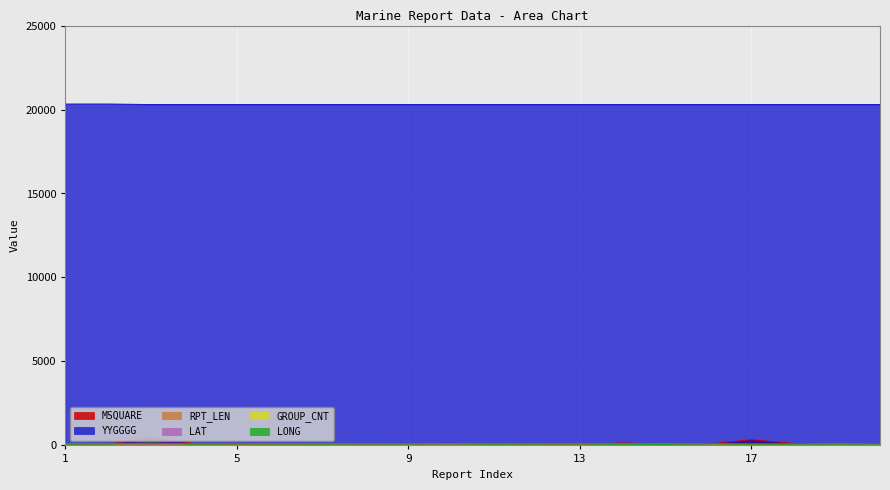

Between which two adjacent categories do MSQUARE and RPT_LEN first intersect?

2 and 3